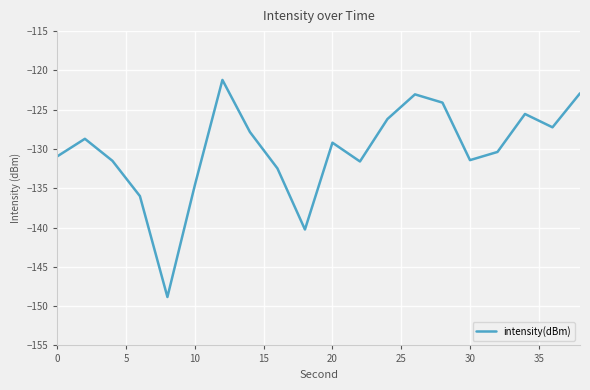

What is the difference between the maximum and minimum values?

27.6